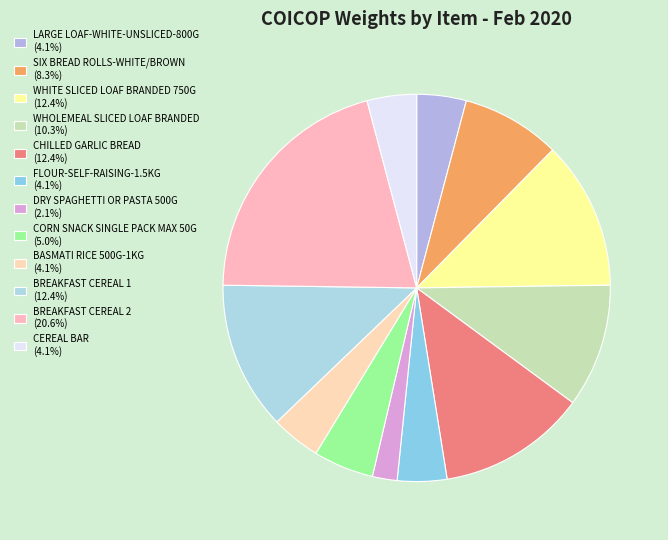

Do LARGE LOAF-WHITE-UNSLICED-800G and FLOUR-SELF-RAISING-1.5KG together represent more than half of the pie?

No